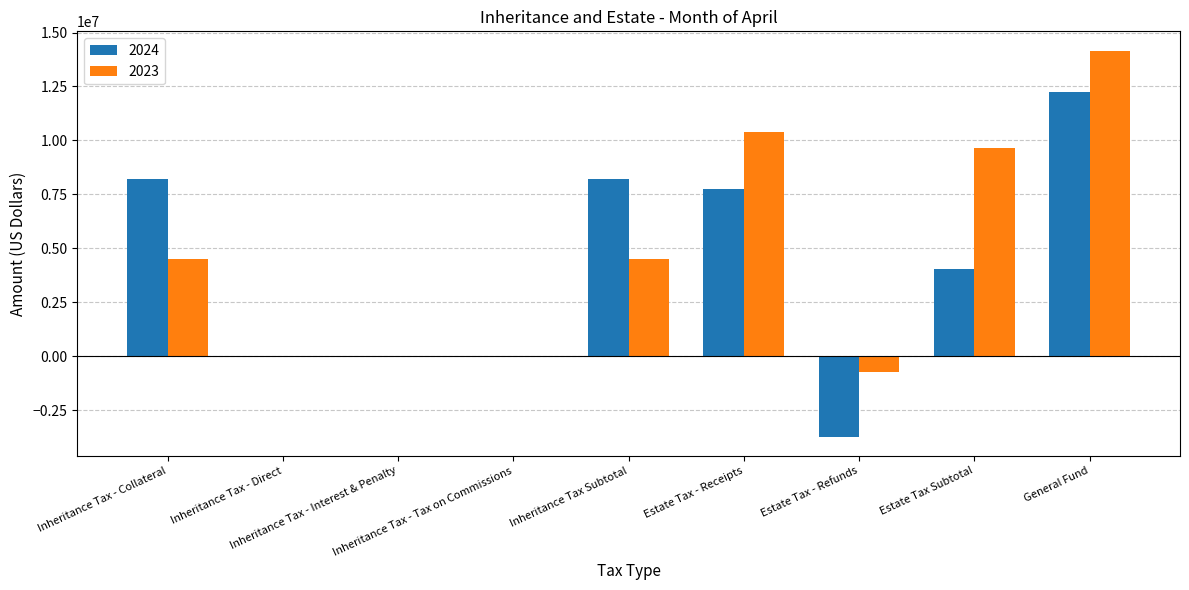

What is the lowest value of the 2023 series?

-724590.2